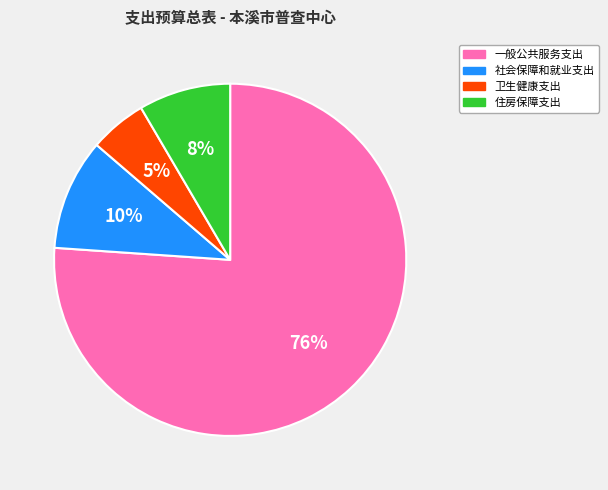

To the nearest percent, what is the average slice percentage?

25%